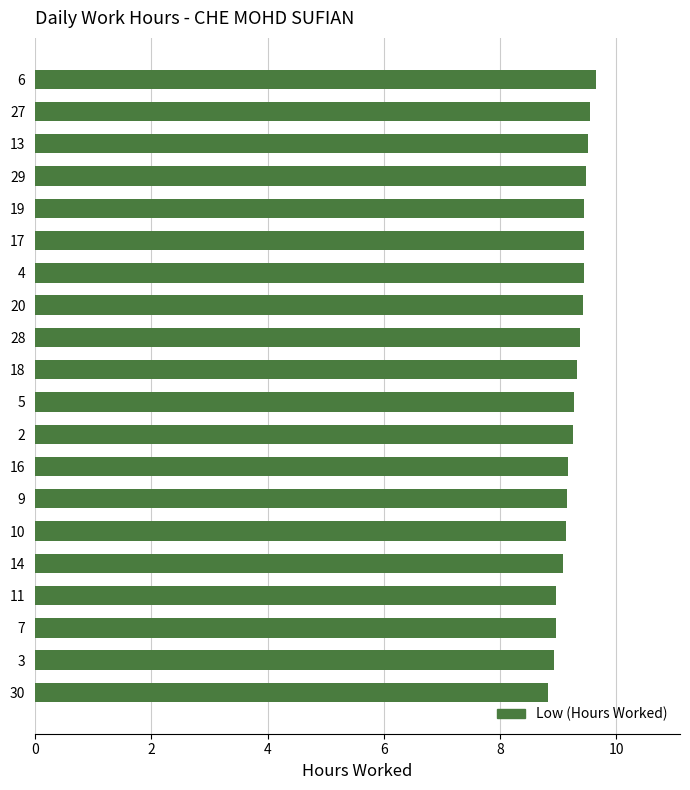

How many data points does each series have?

20